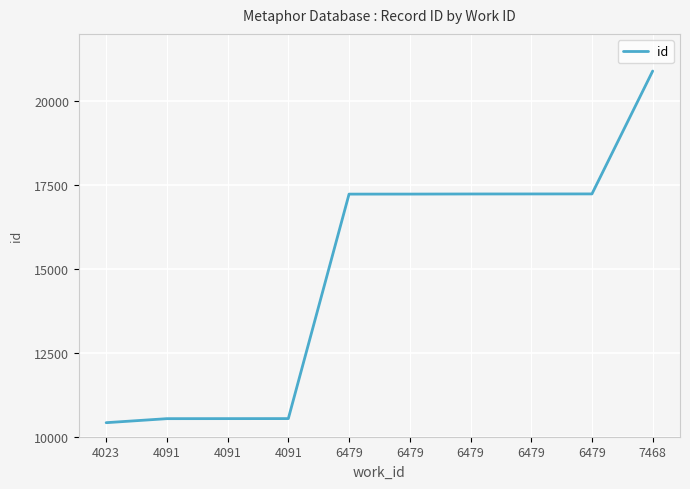

Rank the categories by value from highest to lowest.

7468, 6479, 6479, 6479, 6479, 6479, 4091, 4091, 4091, 4023